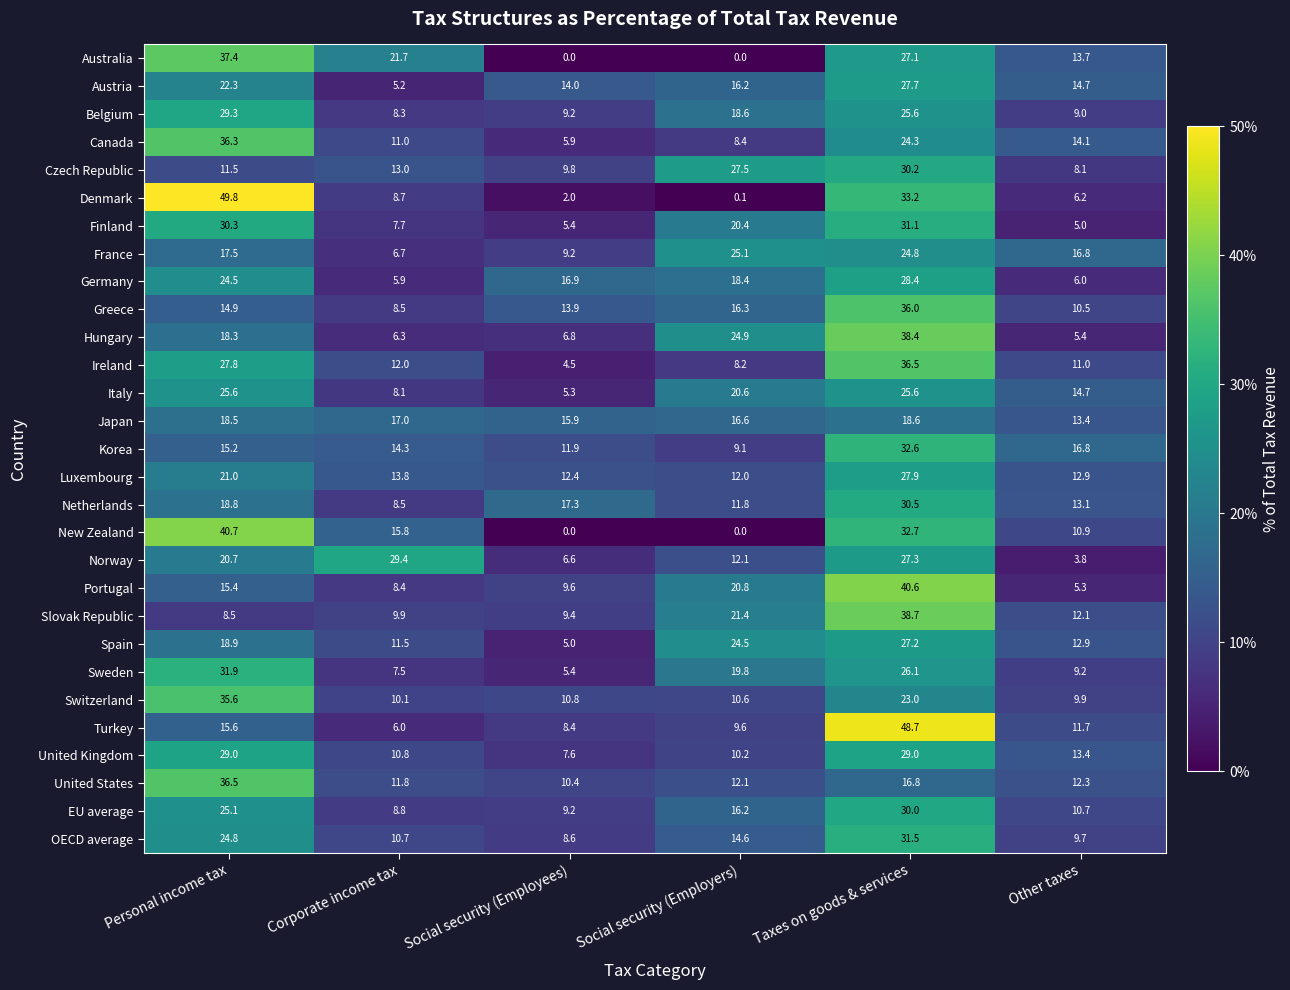

What is the spread (max minus min) of values at Social security (Employees)?

17.3